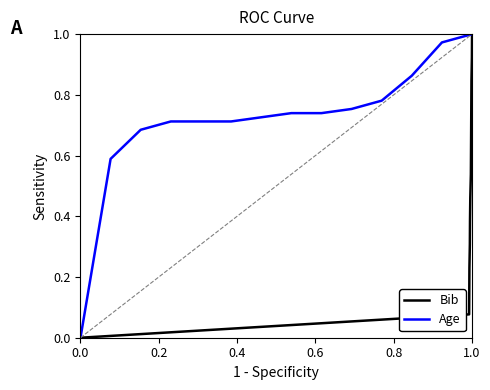

How many distinct data groups are displayed?

2